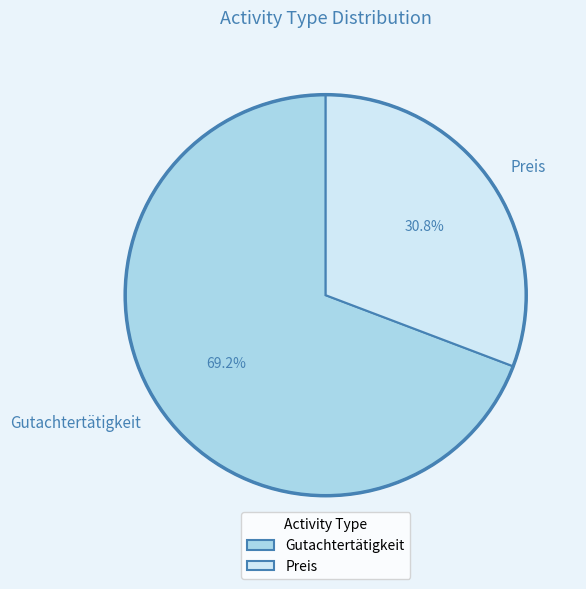

What percentage do Preis and Gutachtertätigkeit together represent?

100.0%